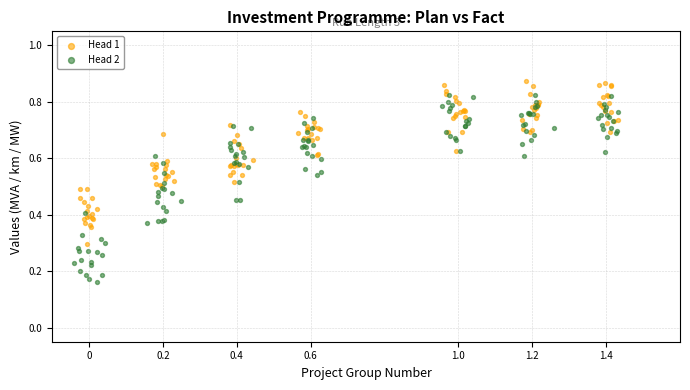

Which series reaches the minimum Y coordinate?

Head 2